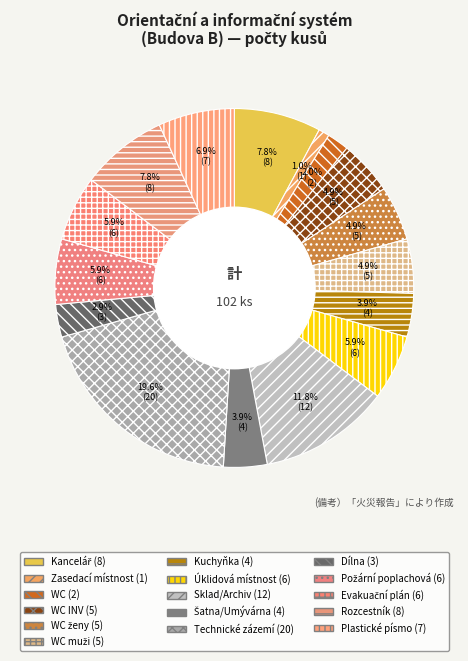

To the nearest percent, what is the difference between the Sklad/Archiv (12) and Úklidová místnost (6) slice percentages?

6%